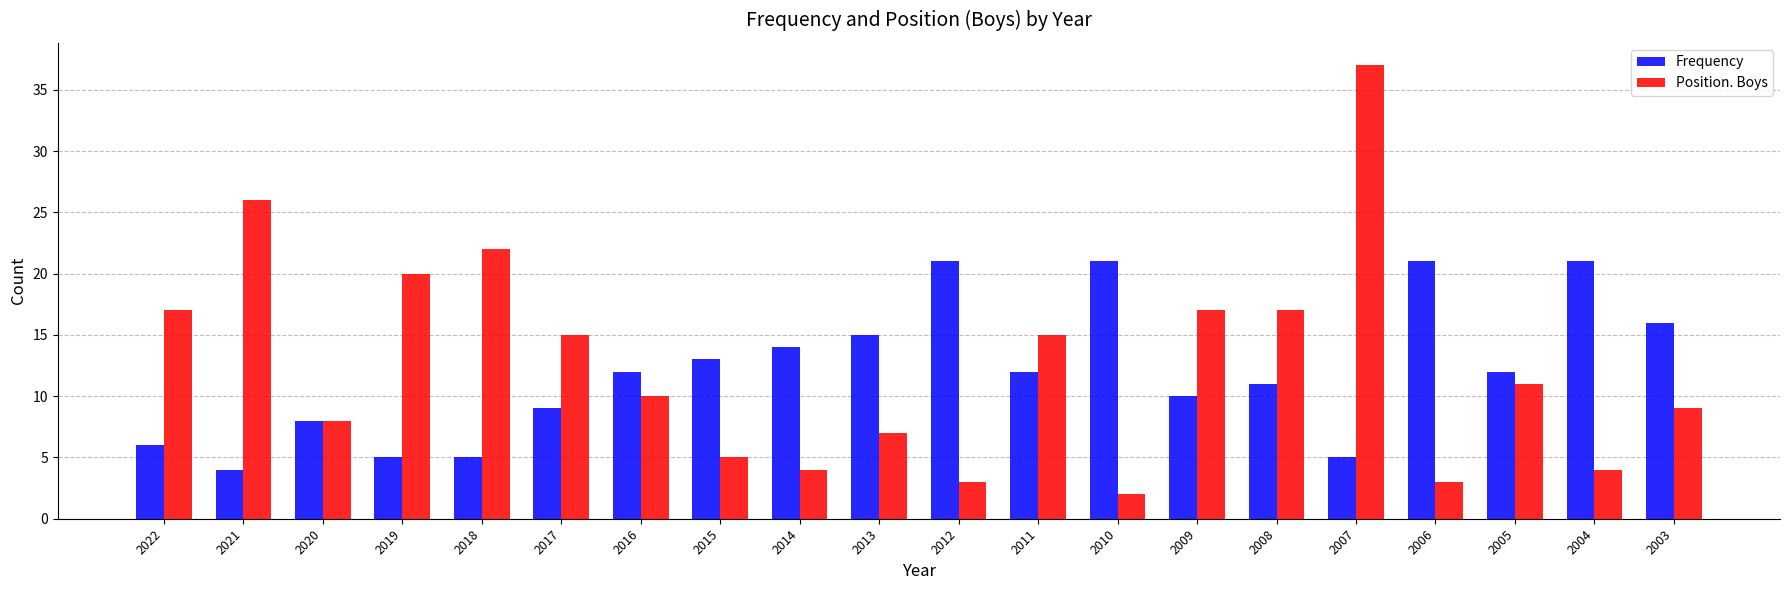

Rank the series by their average value, from highest to lowest.

Position. Boys, Frequency